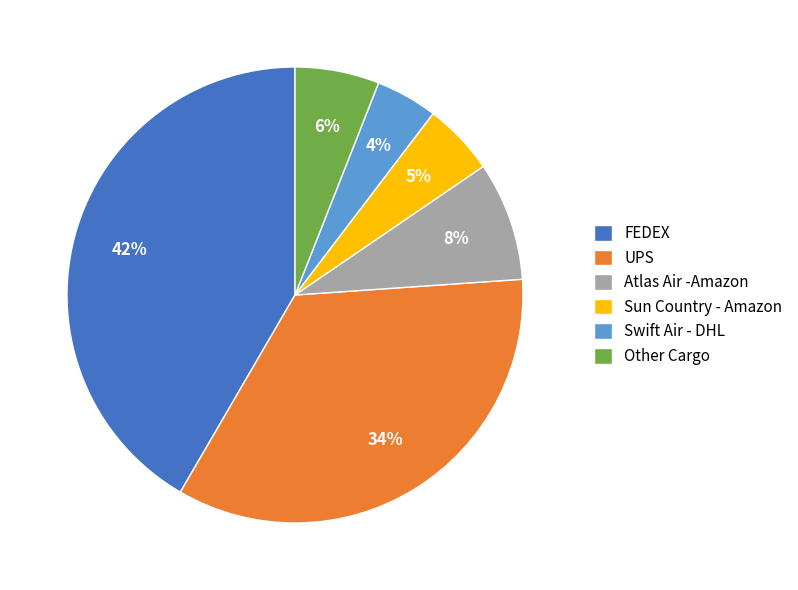

What percentage is the FEDEX slice, to the nearest percent?

42%